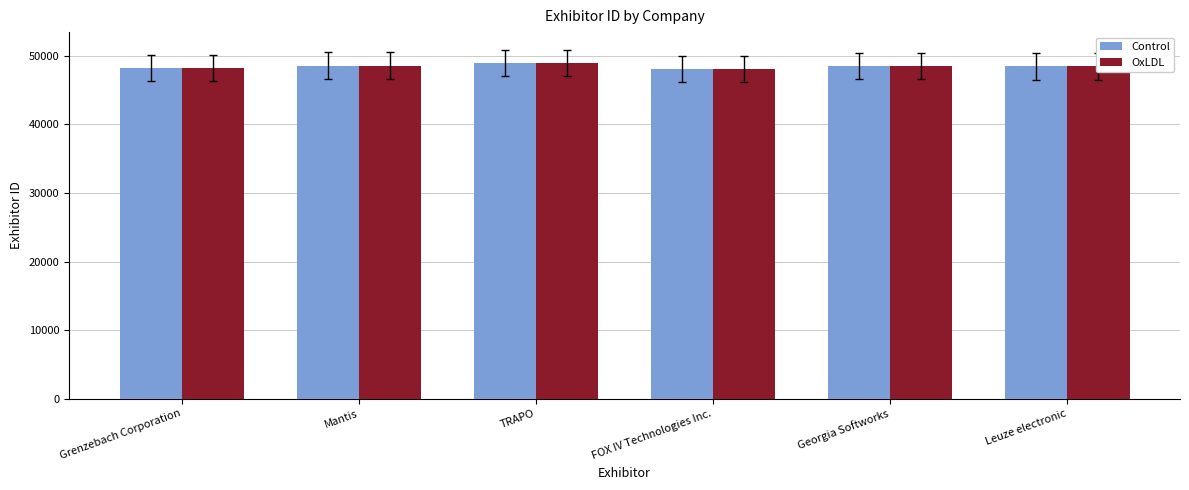

How many values in the OxLDL series are below 48544?

3